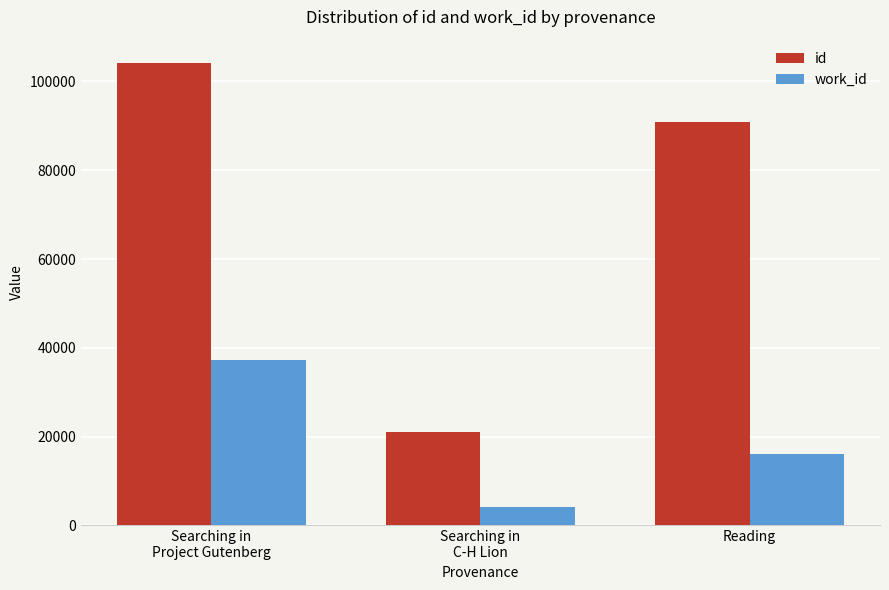

Which series has the largest range (max minus min)?

id